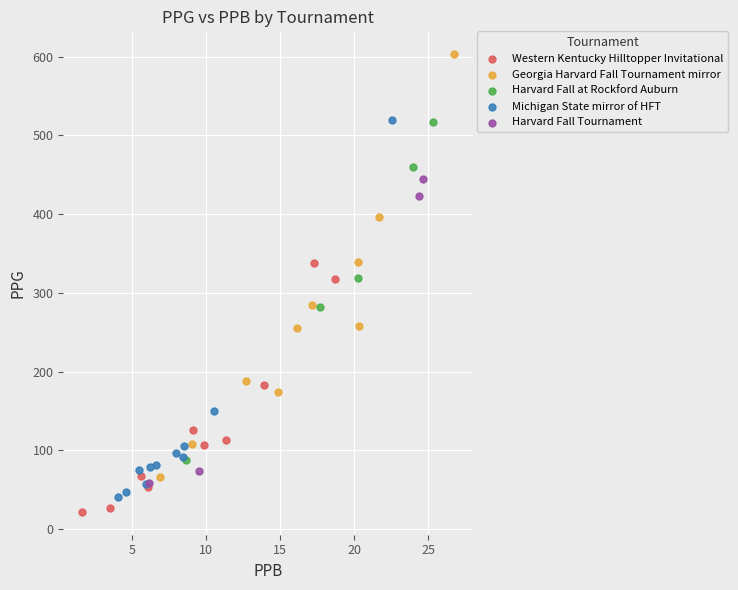

Which series reaches the maximum Y coordinate?

Georgia Harvard Fall Tournament mirror